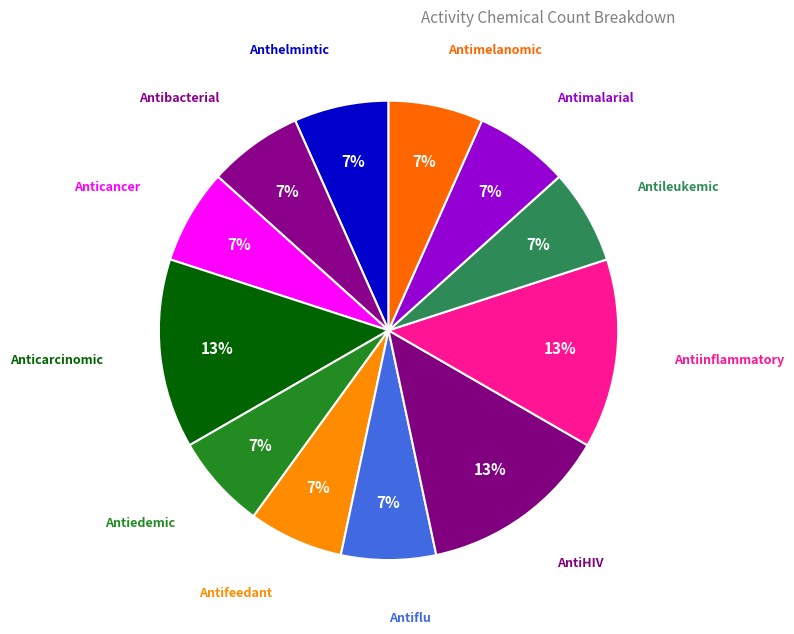

To the nearest percent, what is the average slice percentage?

8%